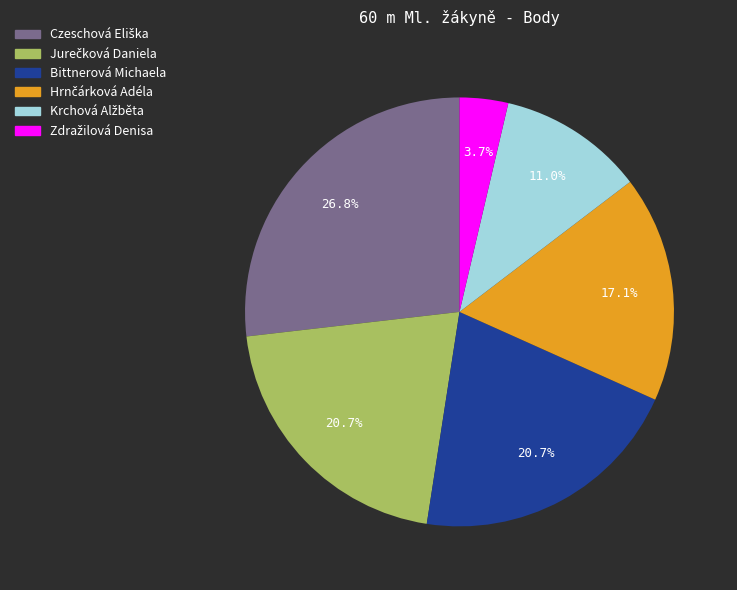

To the nearest percent, what is the difference between the largest and smallest slice percentages?

23%